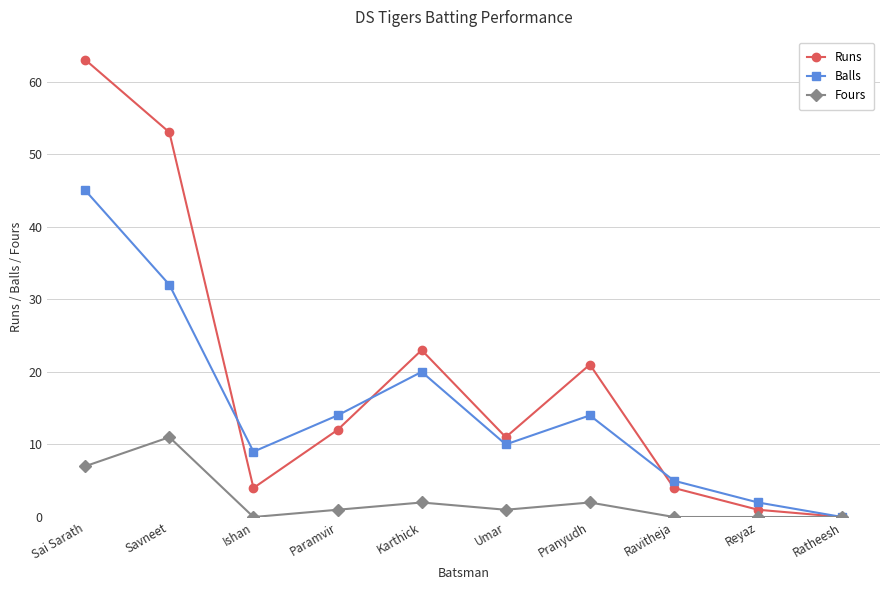

At which category is the sum across all series the highest?

Sai Sarath